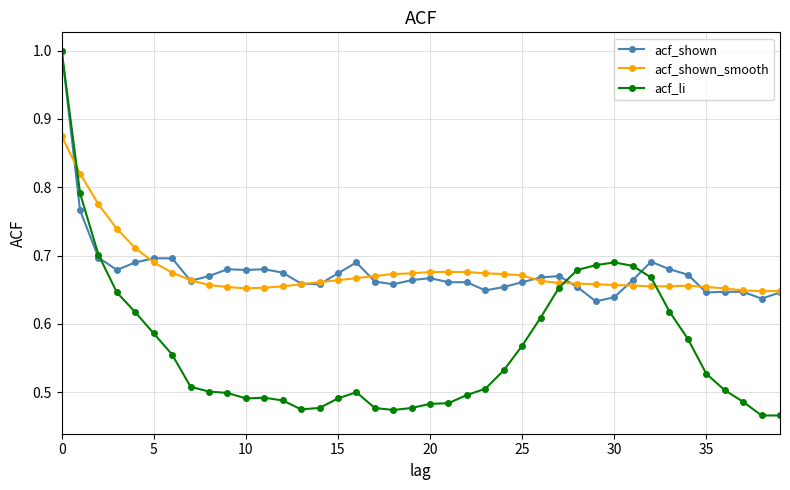

How many lines are shown in the chart?

3